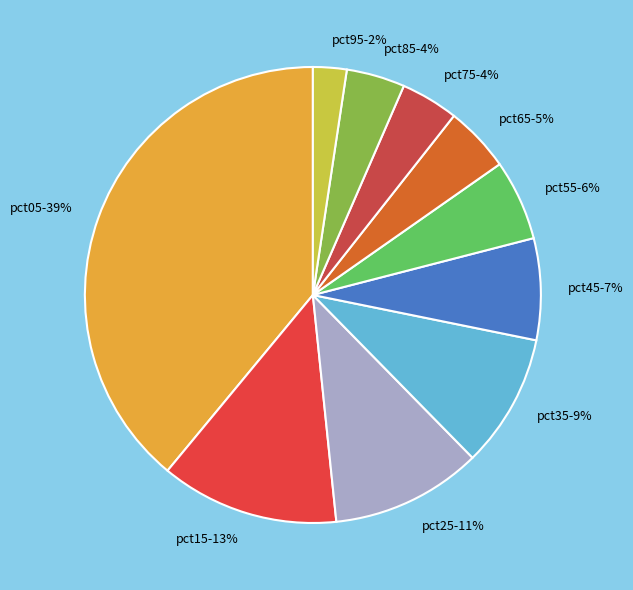

To the nearest percent, what is the difference between the largest and smallest slice percentages?

37%